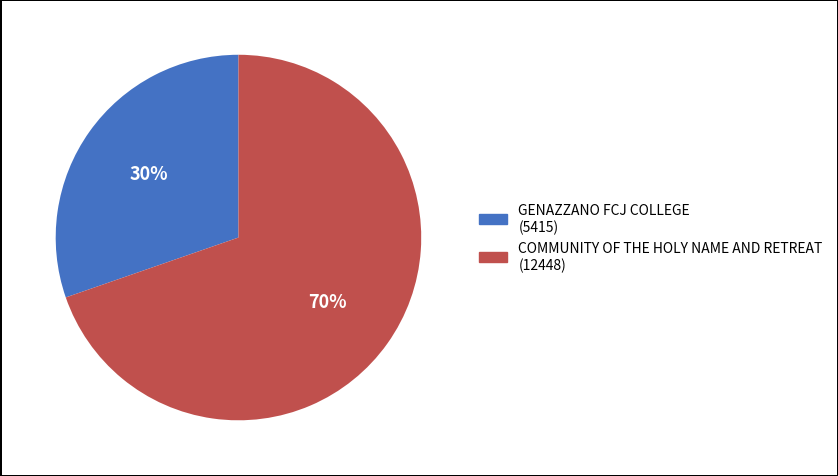

Approximately how many times larger is the value at COMMUNITY OF THE HOLY NAME AND RETREAT compared to GENAZZANO FCJ COLLEGE?

2.3